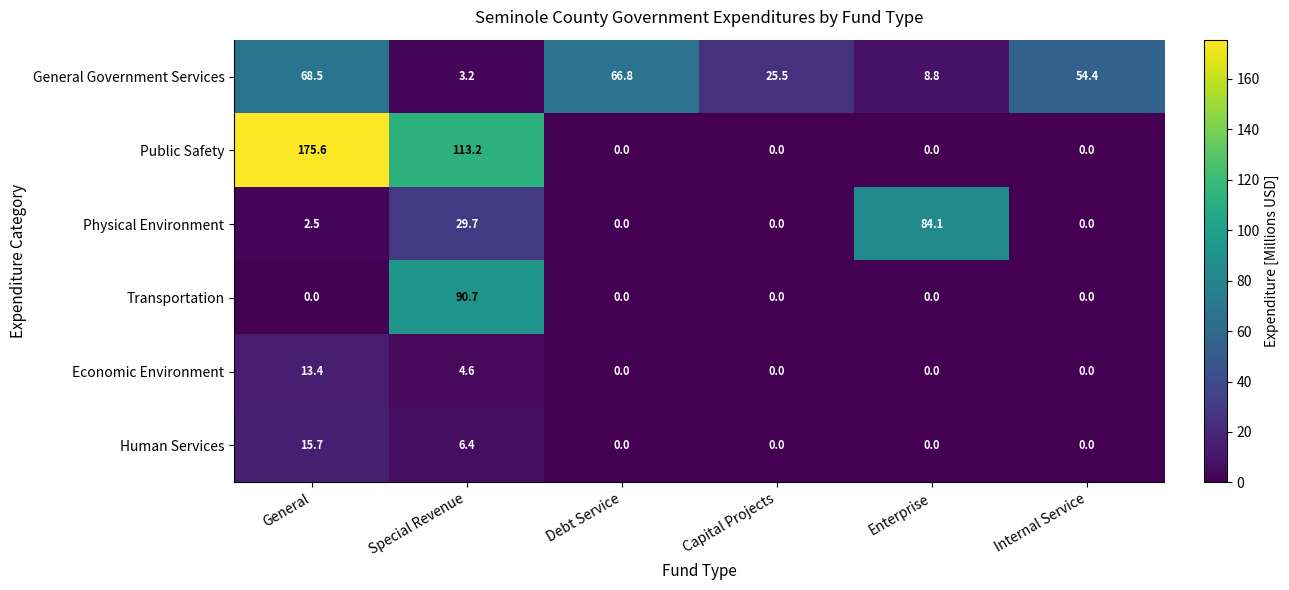

Where is Human Services nearest to the value 7?

Special Revenue